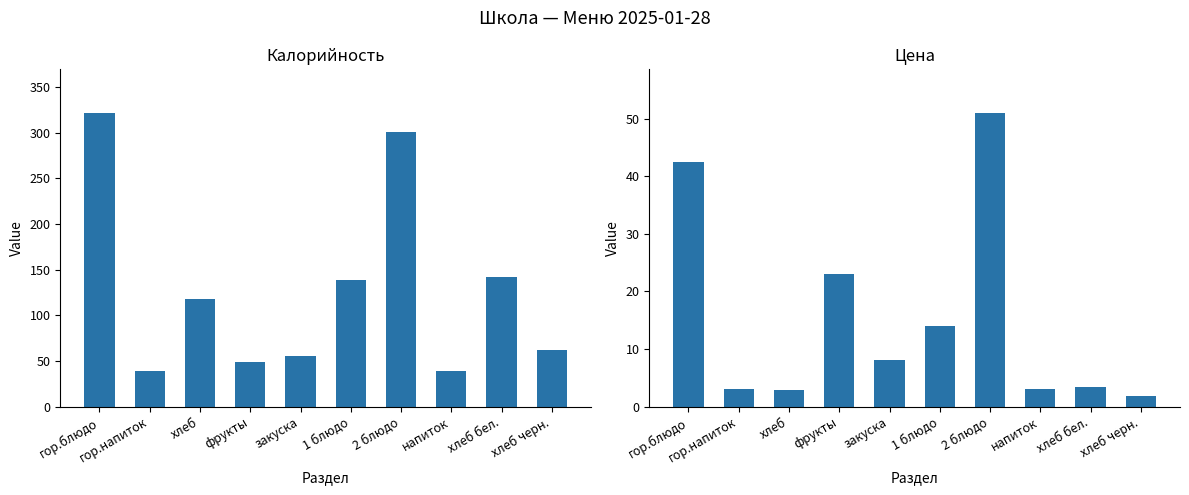

Which series has the largest range (max minus min)?

Калорийность